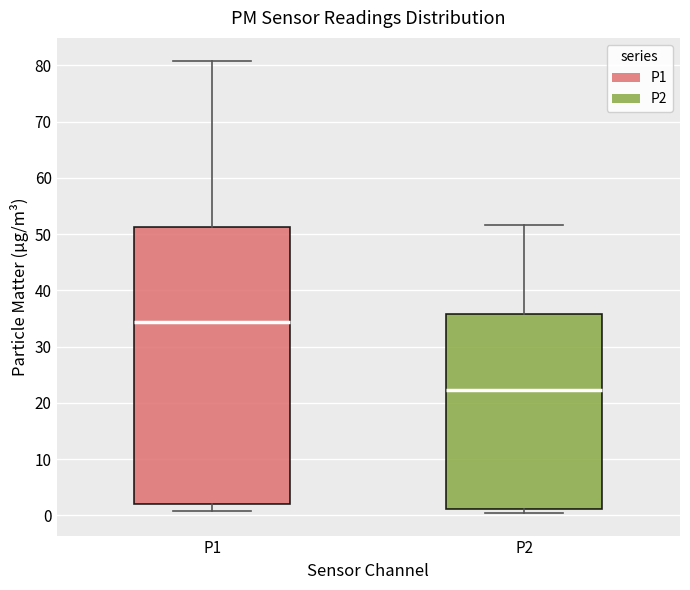

Reading left to right, read every box against the y-axis: the position of its median line, the range the box covers, and the ends of its whiskers. The values are not printed on the chart, so give them approximately, as read against the axis.

P1: median 34, box 2 to 51, whiskers 1 to 81
P2: median 22, box 1 to 36, whiskers 0 to 52